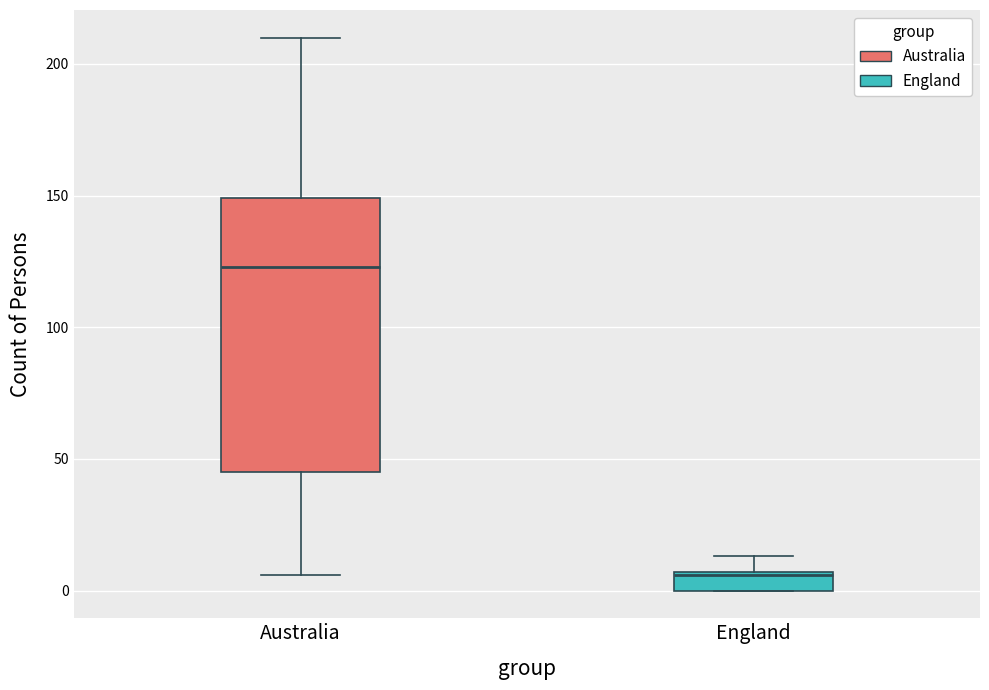

Where is the upper edge of the box for England on the y-axis? The values are not printed on the chart, so give them approximately, as read against the axis.

5